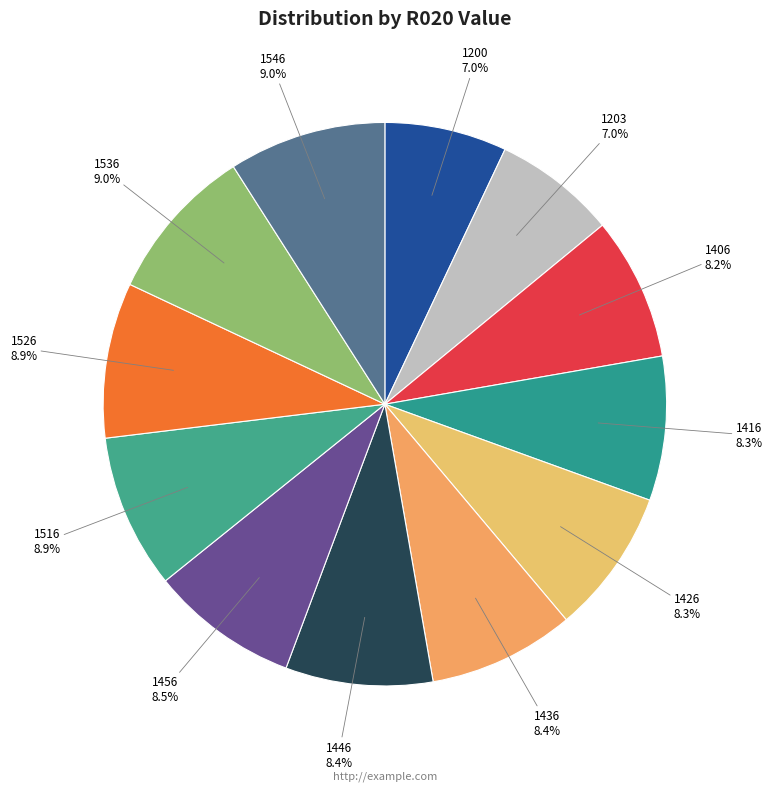

What portion of the pie excludes 1446?

91.6%